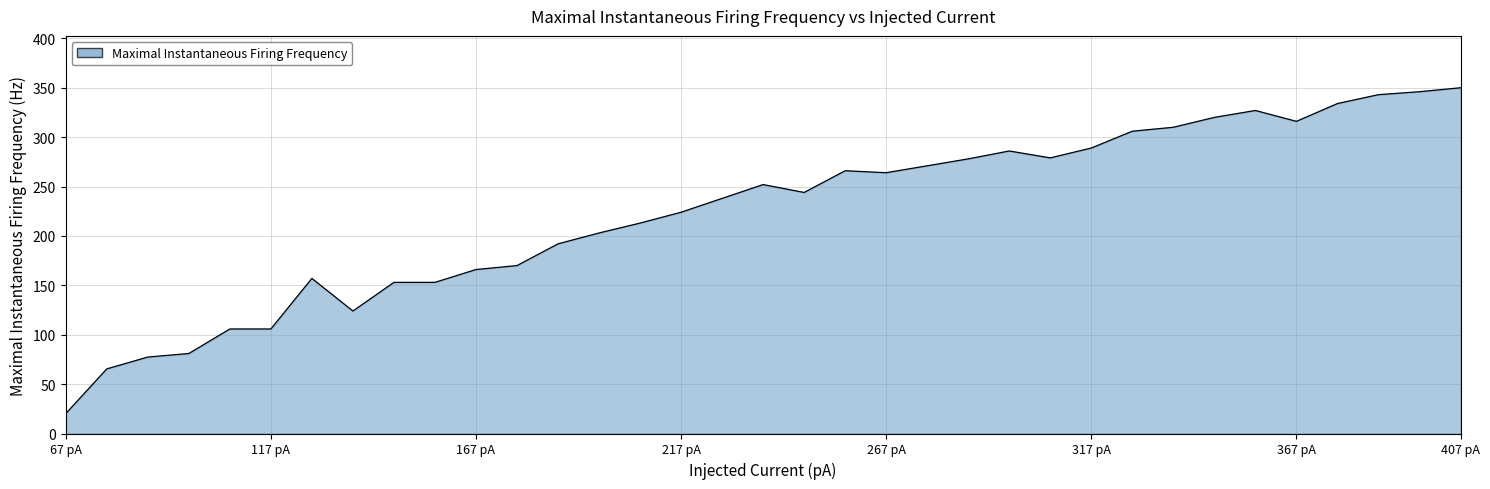

What is the difference between the maximum and minimum values?

329.8